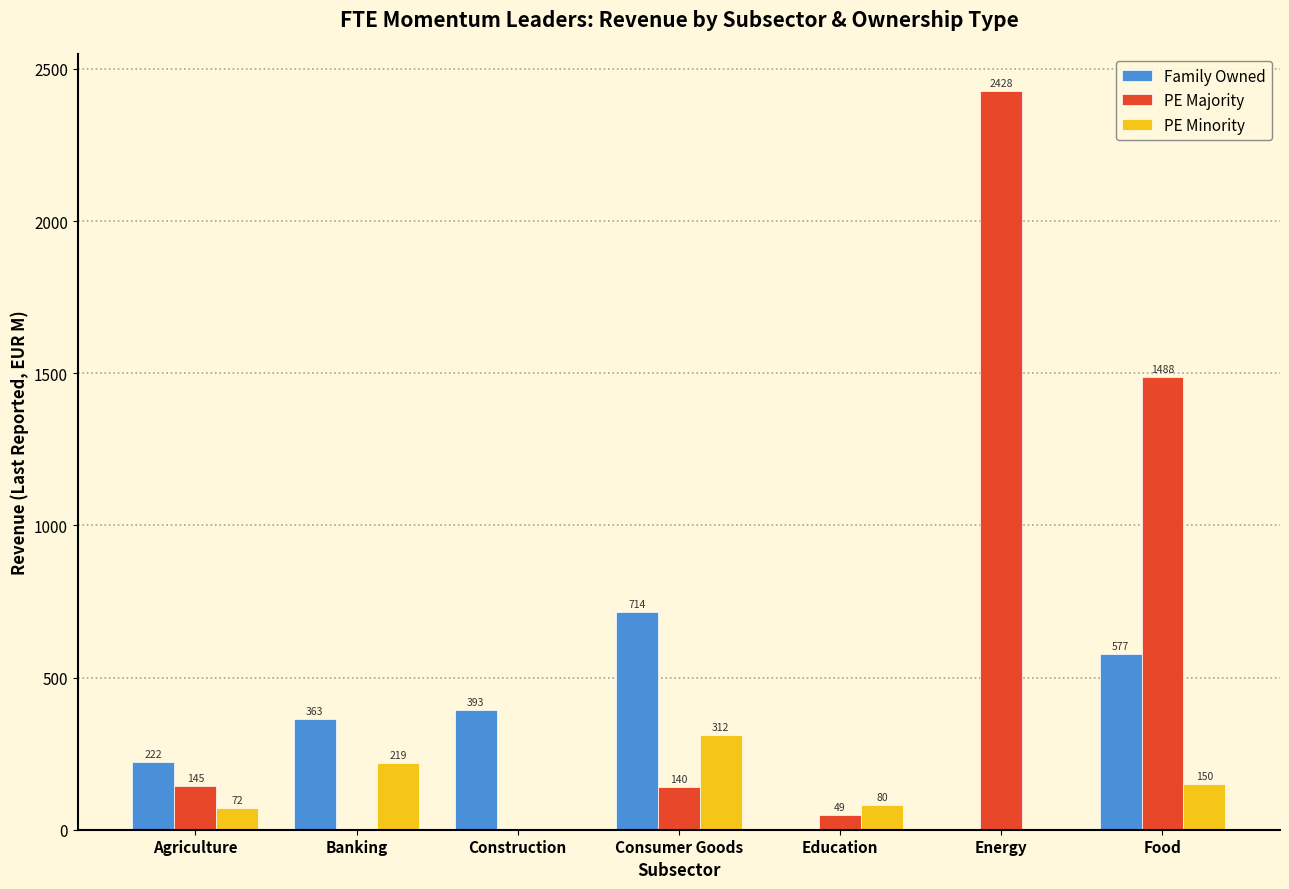

Are the bars horizontal?

No